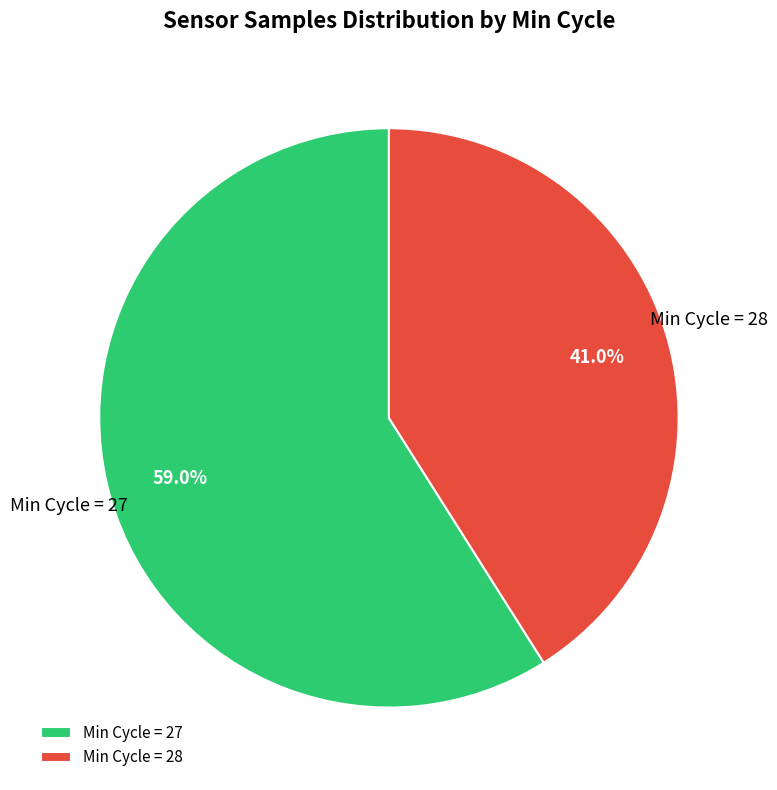

Rank the categories by value from lowest to highest.

Min Cycle = 28, Min Cycle = 27